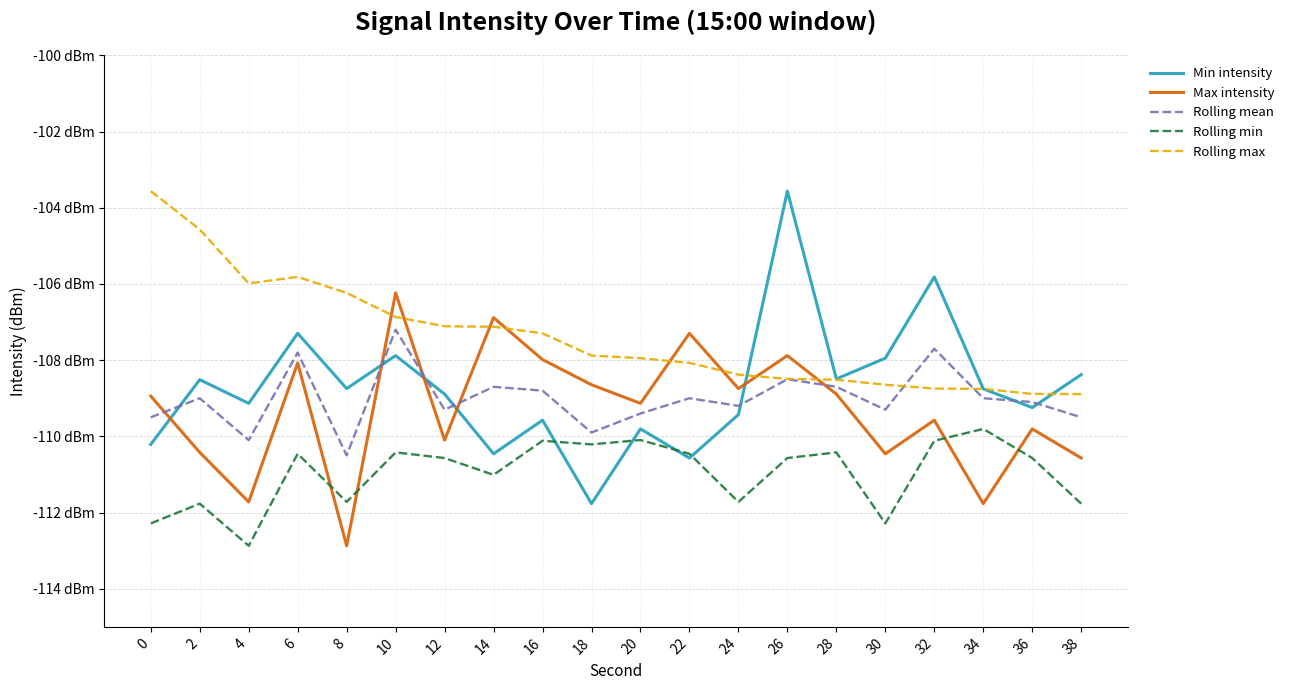

What are all the series names shown in the legend?

Min intensity, Max intensity, Rolling mean, Rolling min, Rolling max